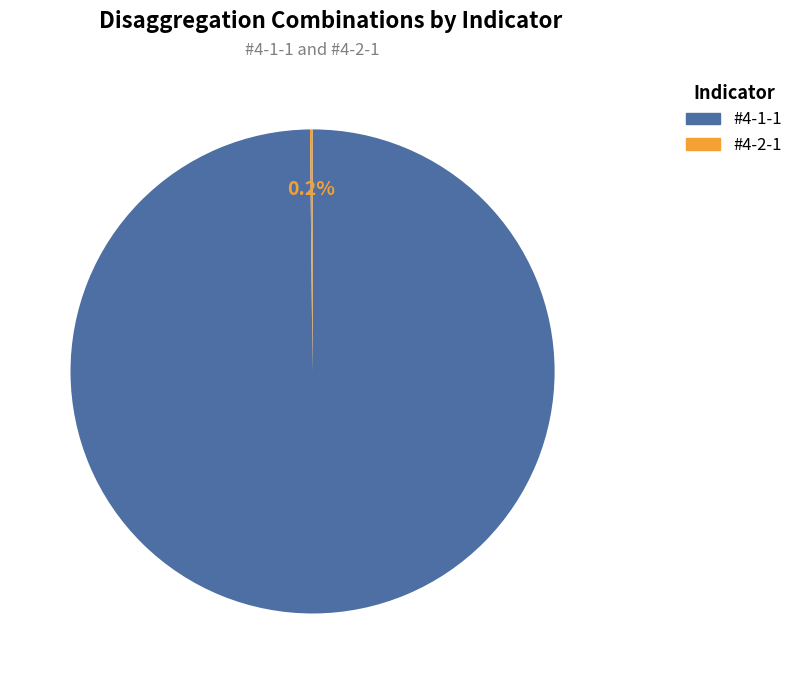

Which category has the biggest portion of the pie?

#4-1-1